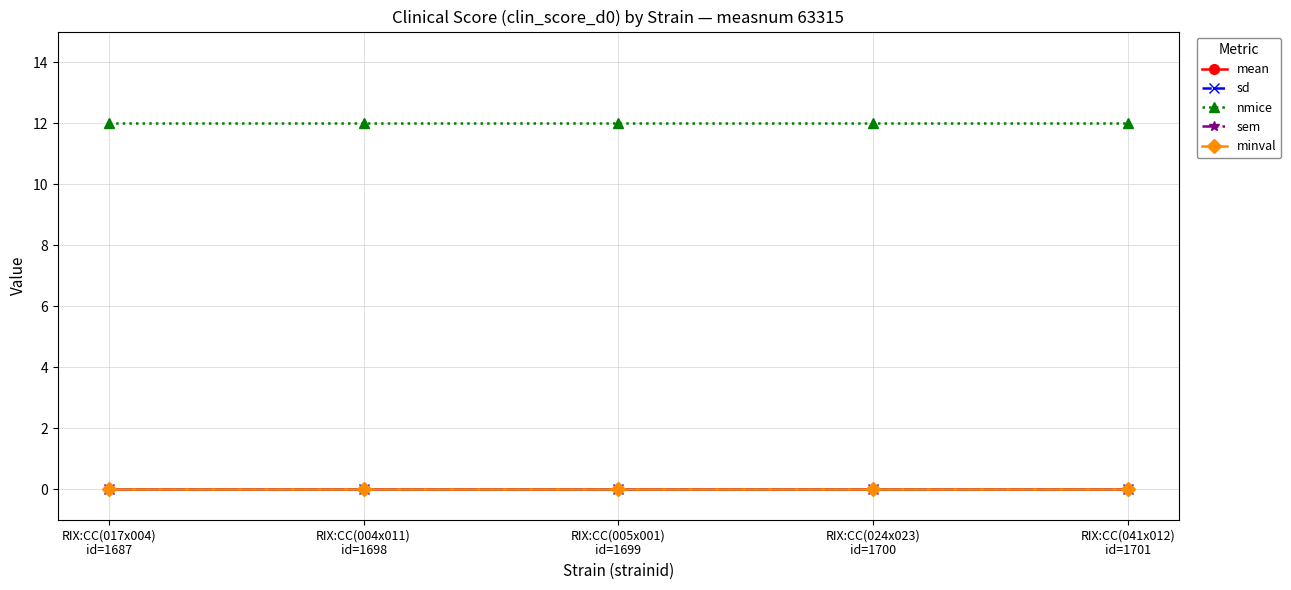

Is this an area chart (filled region under the line)?

No